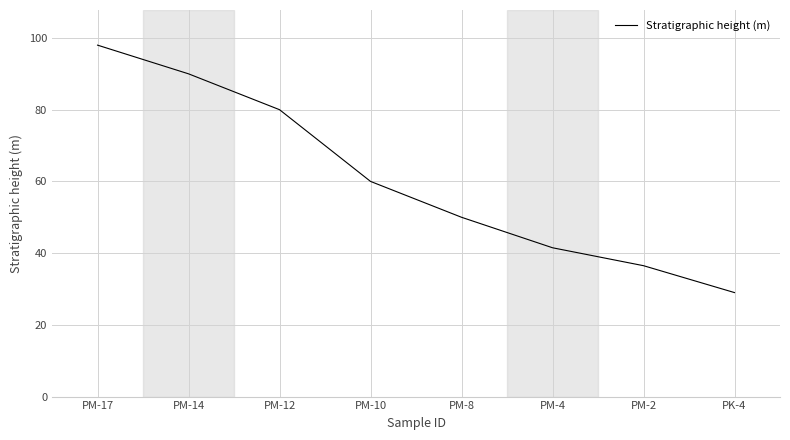

Rank the categories by value from highest to lowest.

PM-17, PM-14, PM-12, PM-10, PM-8, PM-4, PM-2, PK-4